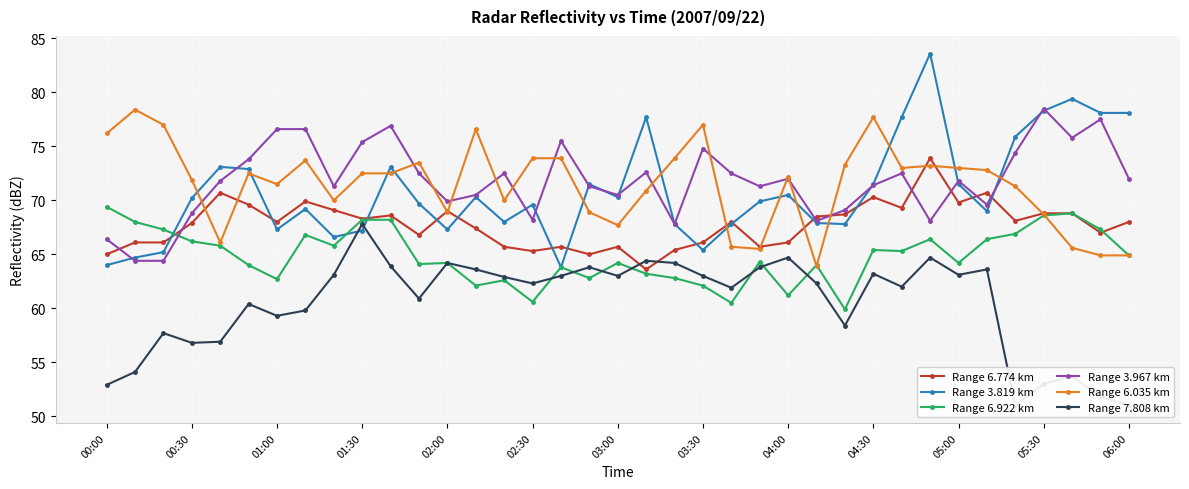

Which series has the widest spread of values?

Range 3.819 km